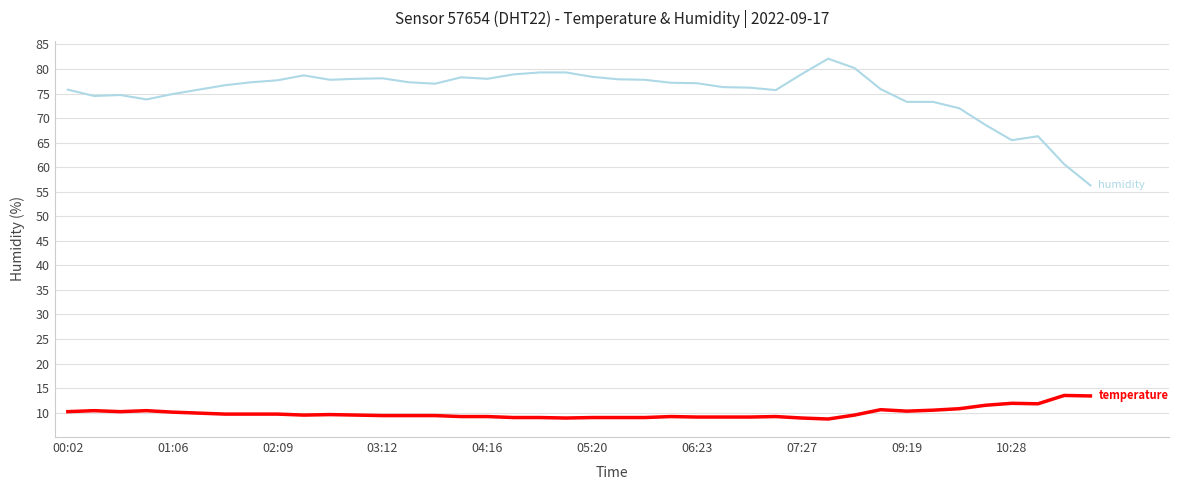

What is the smallest value displayed?

8.7